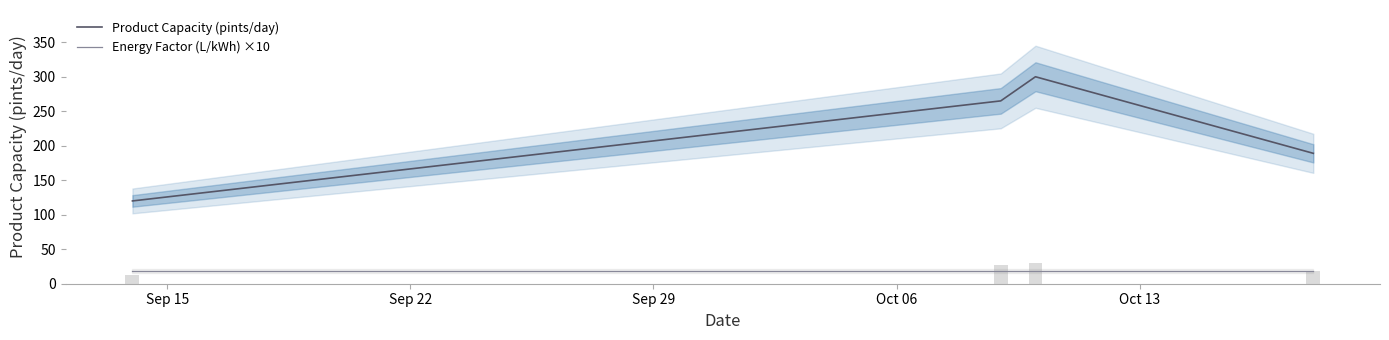

How many distinct data groups are displayed?

2